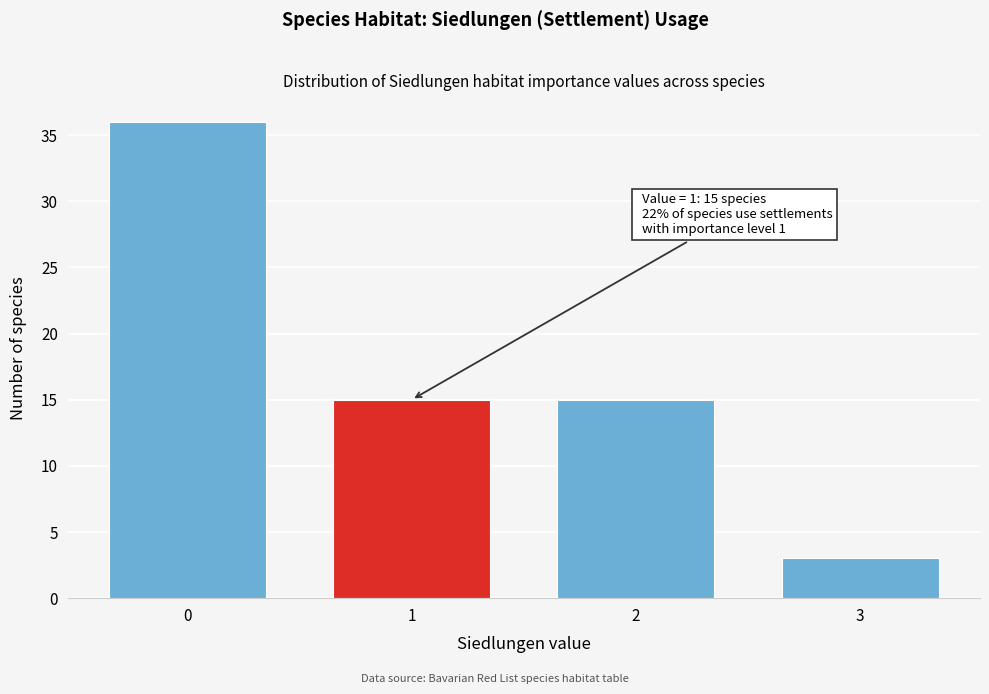

Reading left to right, what are all the values shown in this chart?

36	15	15	3